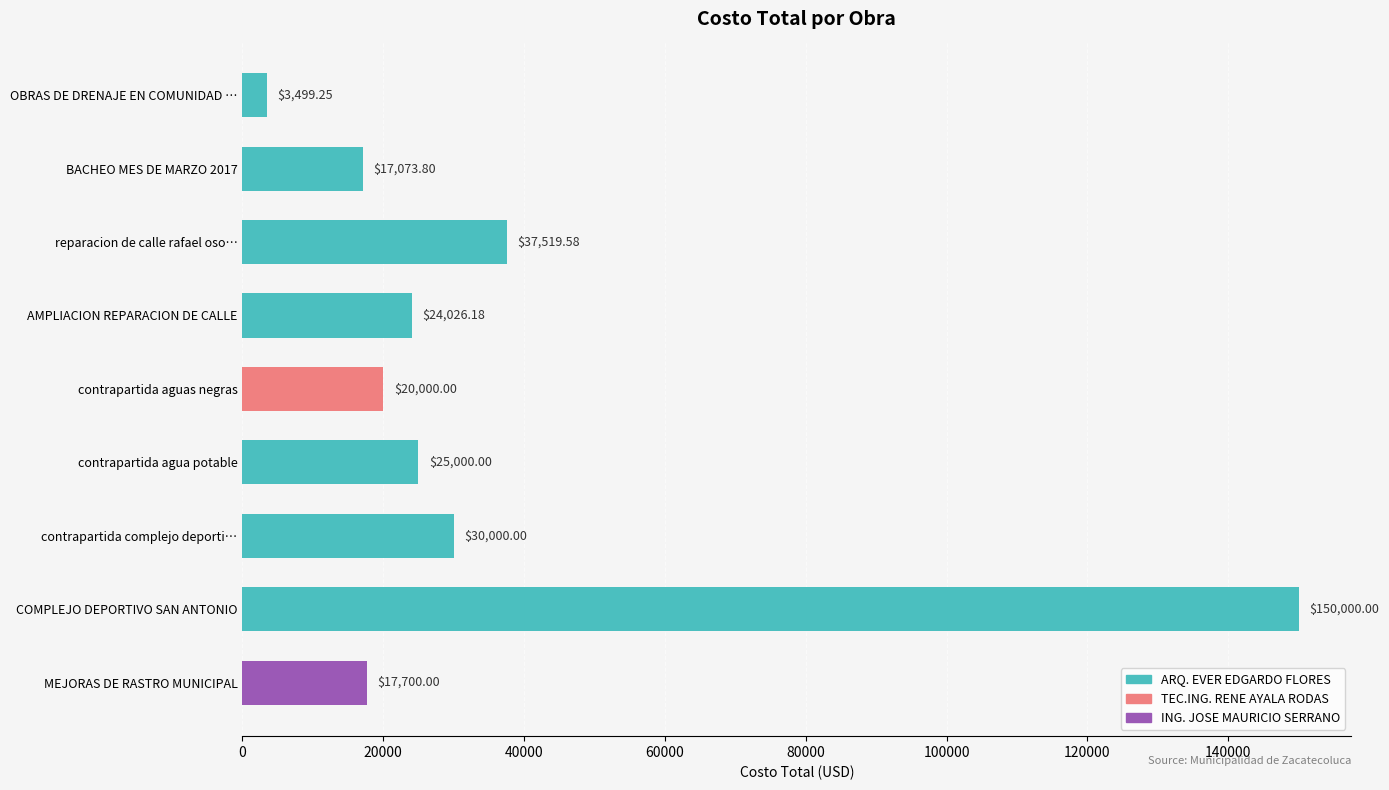

How many categories are shown in the chart?

9